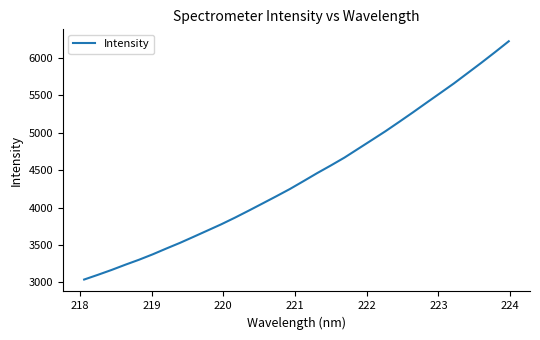

Reading right to left, list all the values displayed in this chart.

6224.7	6079.5	5937.6	5799.9	5662.3	5532.9	5404.3	5274.5	5147.8	5023.1	4904.9	4787.6	4670.0	4564.1	4461.7	4354.2	4248.4	4150.6	4054.9	3959.6	3866.5	3777.7	3694.8	3612.1	3530.4	3454.4	3376.2	3303.9	3237.2	3167.4	3102.2	3039.4